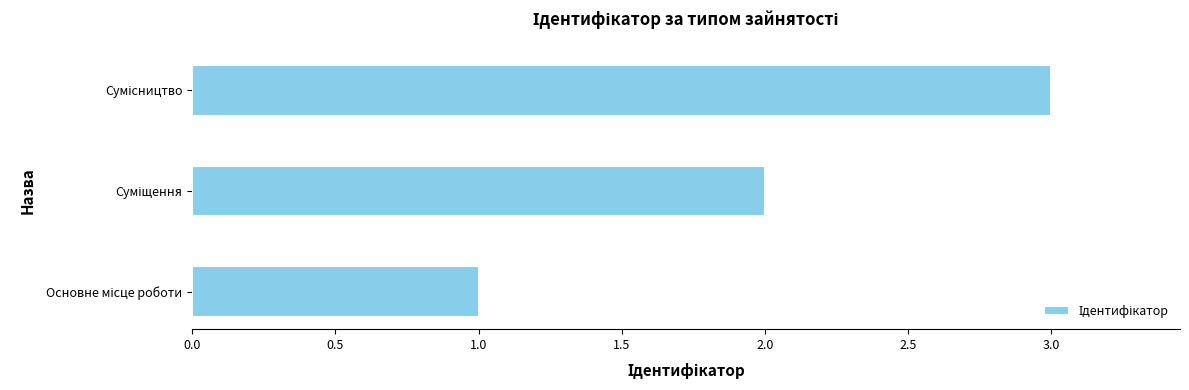

Count the values in the range 1 to 3.

3